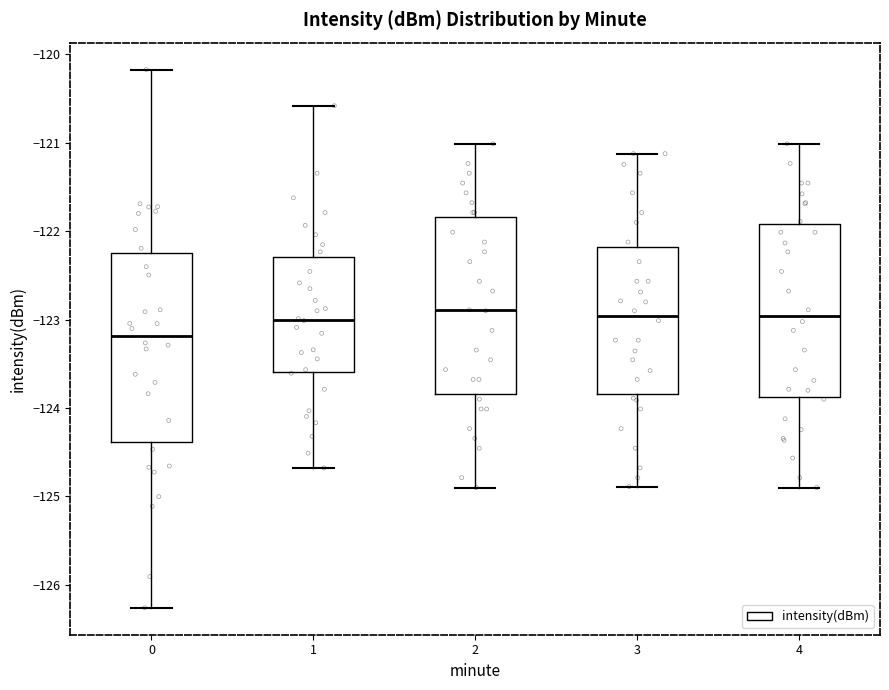

Comparing the boxes themselves (not the whiskers), which one is the tallest?

0